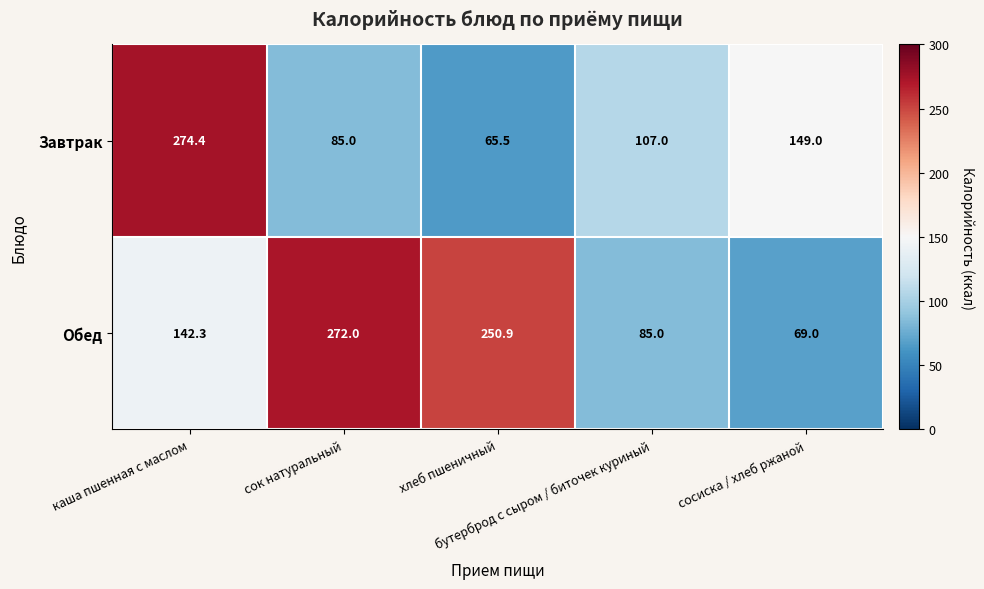

List the series in order of their overall mean, lowest first.

Завтрак, Обед